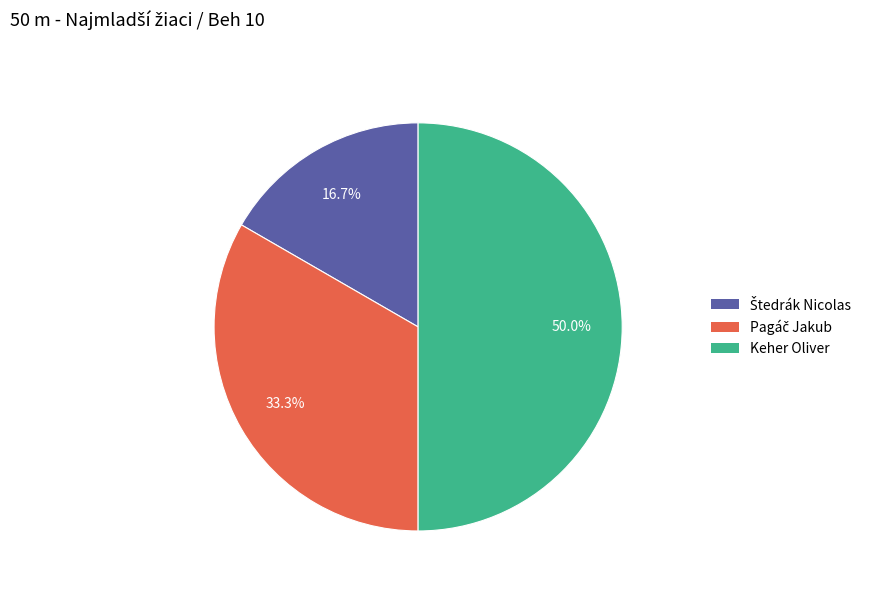

Count the number of slices in the pie.

3